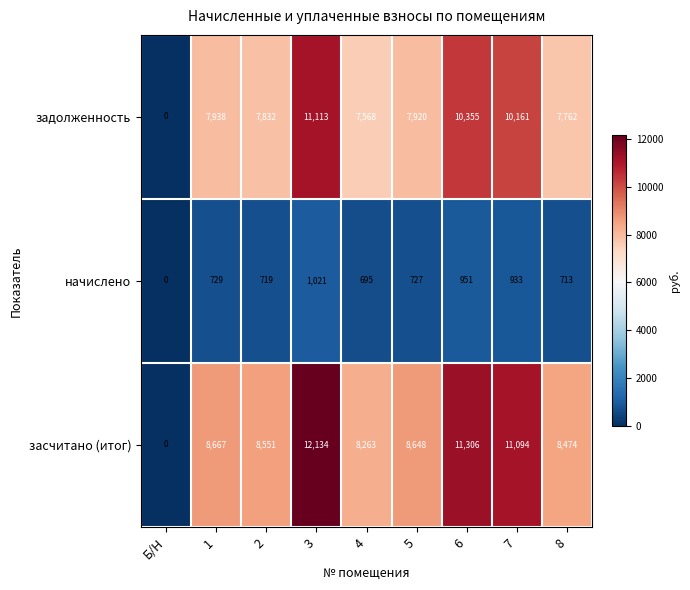

What is the total value across all series at 4?

16526